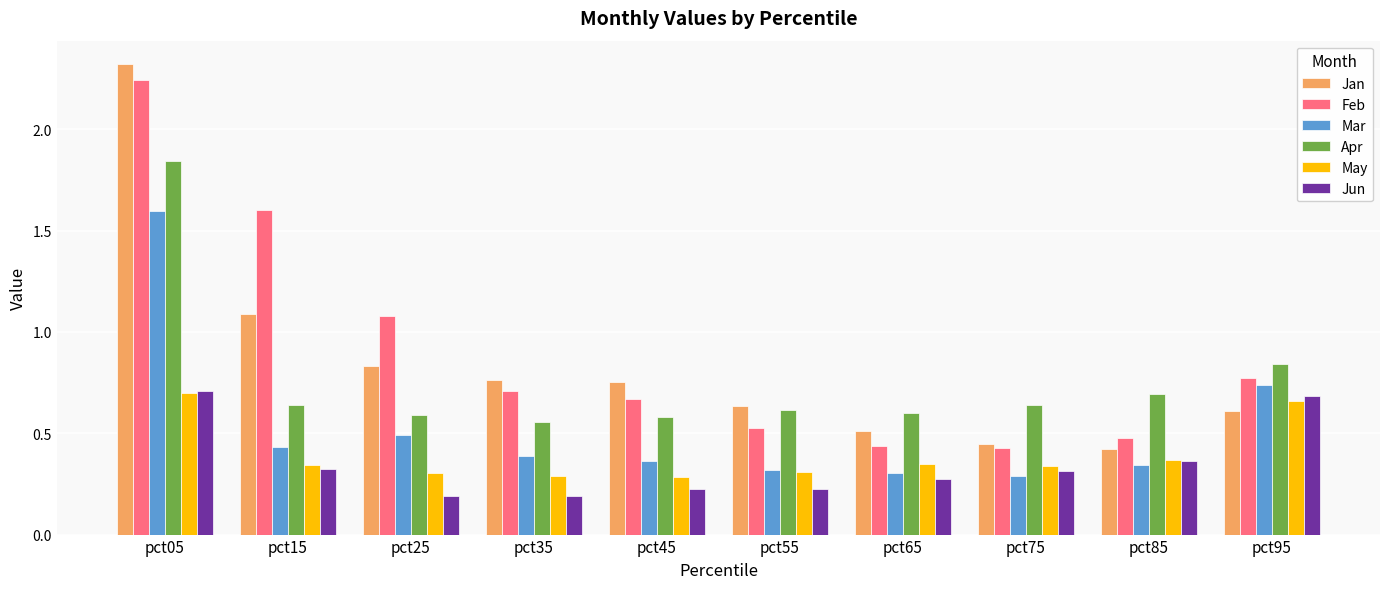

What is the greatest value displayed?

2.3